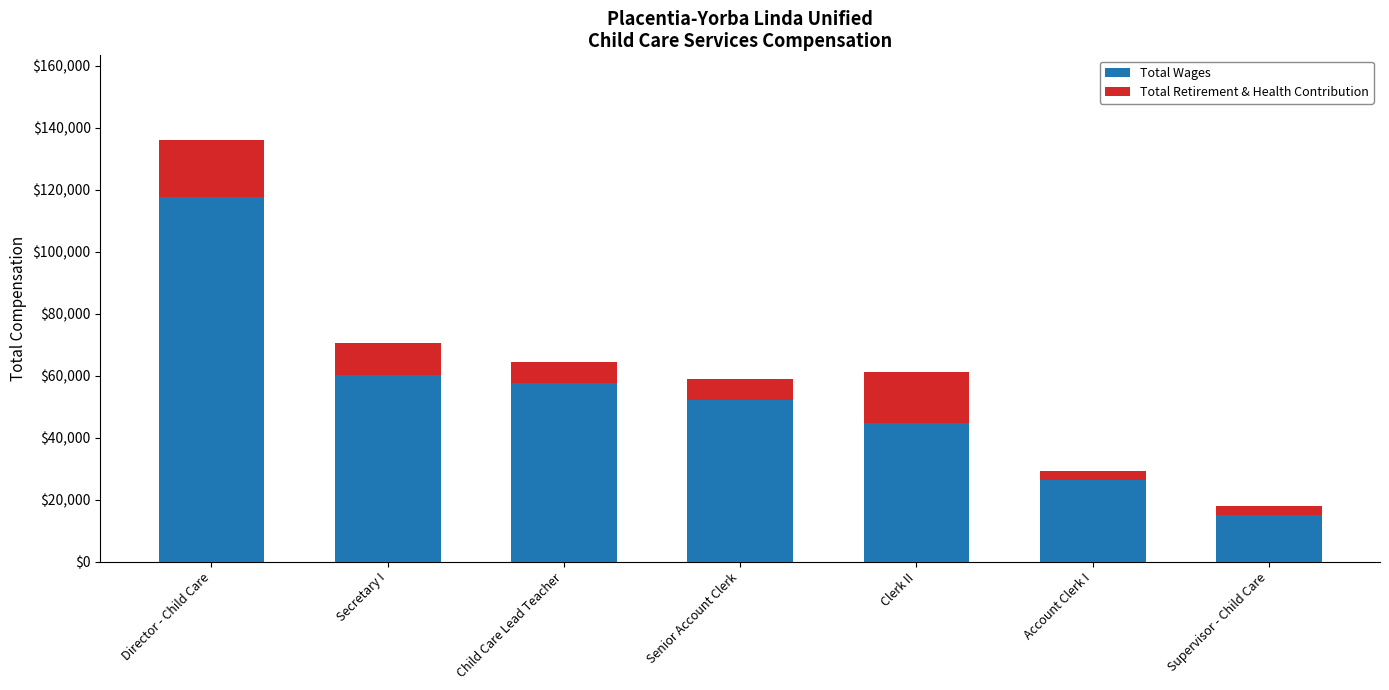

At which label does Total Wages reach its minimum?

Supervisor - Child Care